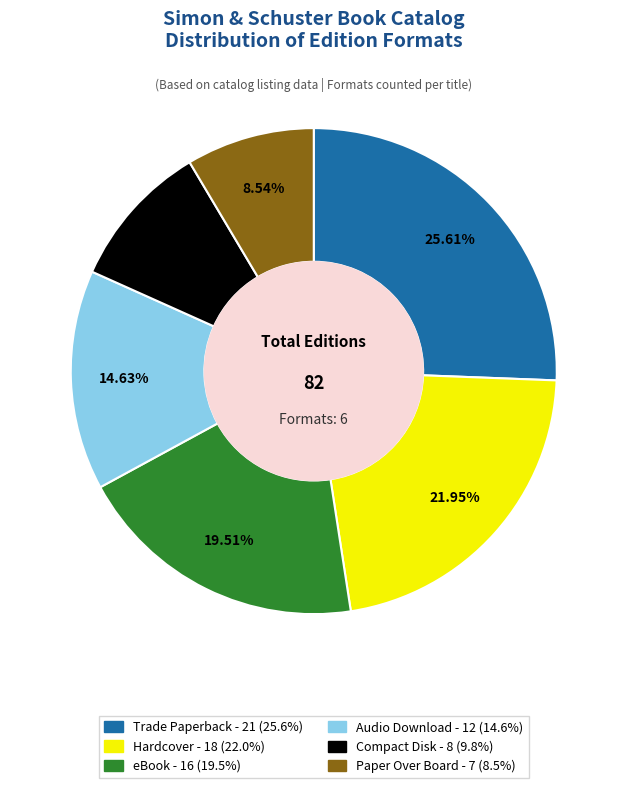

How many slices are in this pie chart?

6